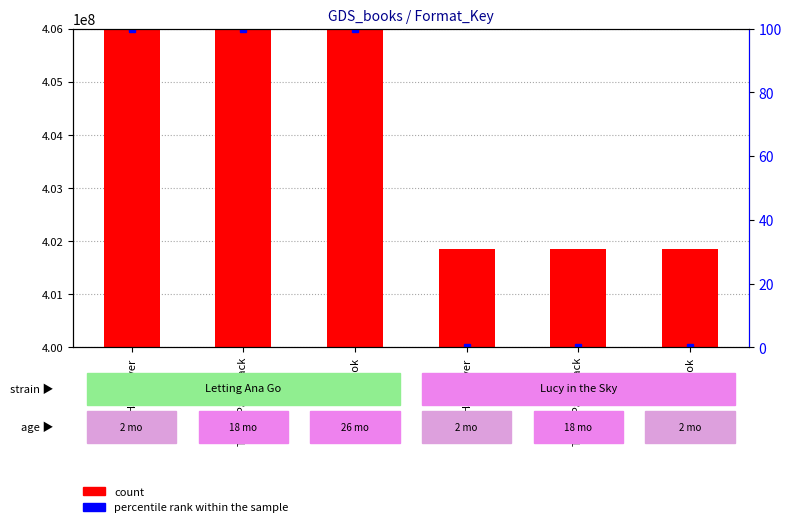

What is the label of the 4th bar from the right?

eBook